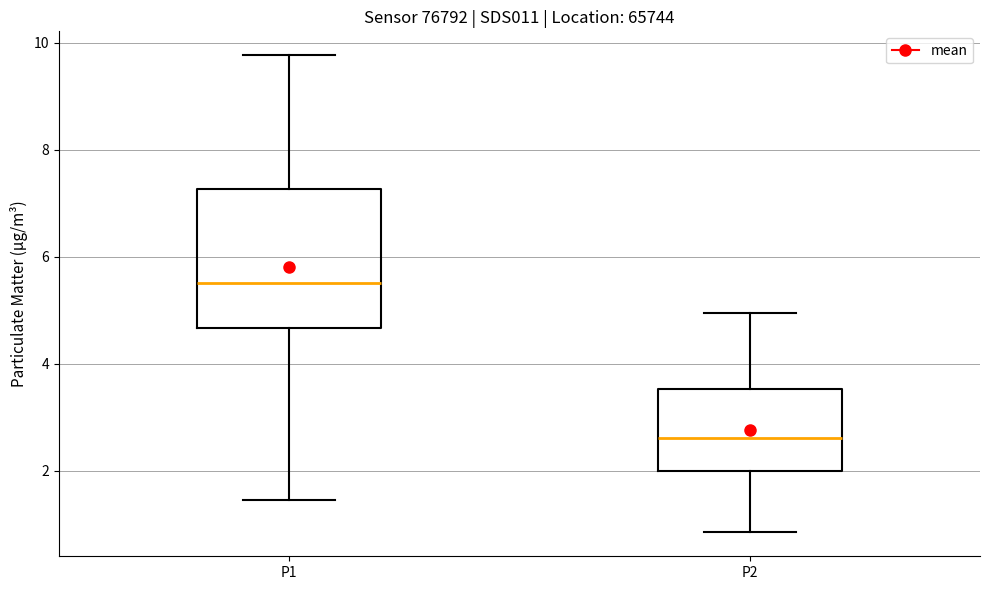

Which box's median line is the highest?

P1